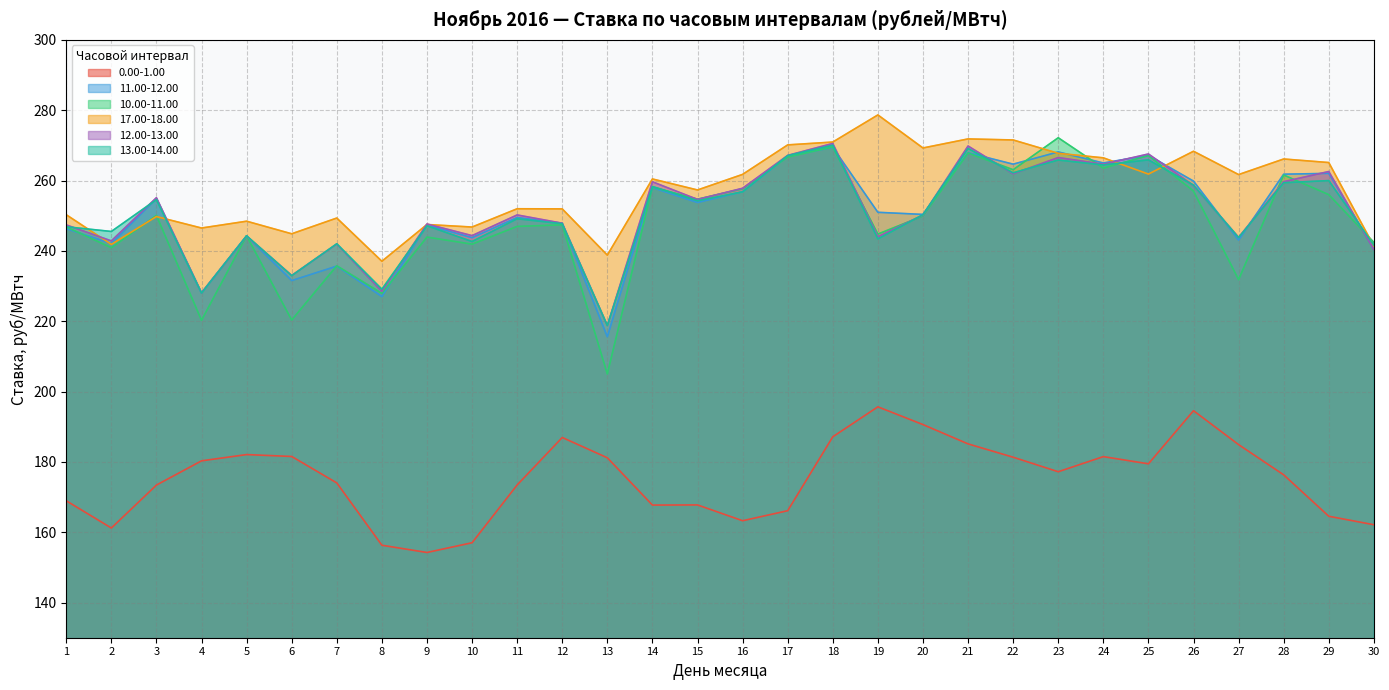

How many interior local peaks does the 12.00-13.00 series have?

11